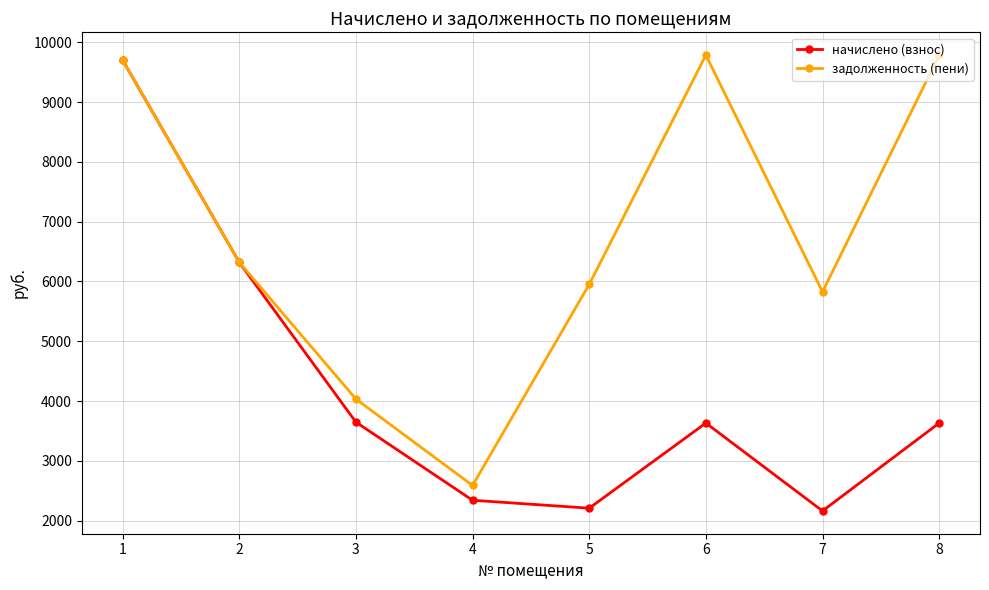

What is the maximum value for начислено (взнос)?

9702.5